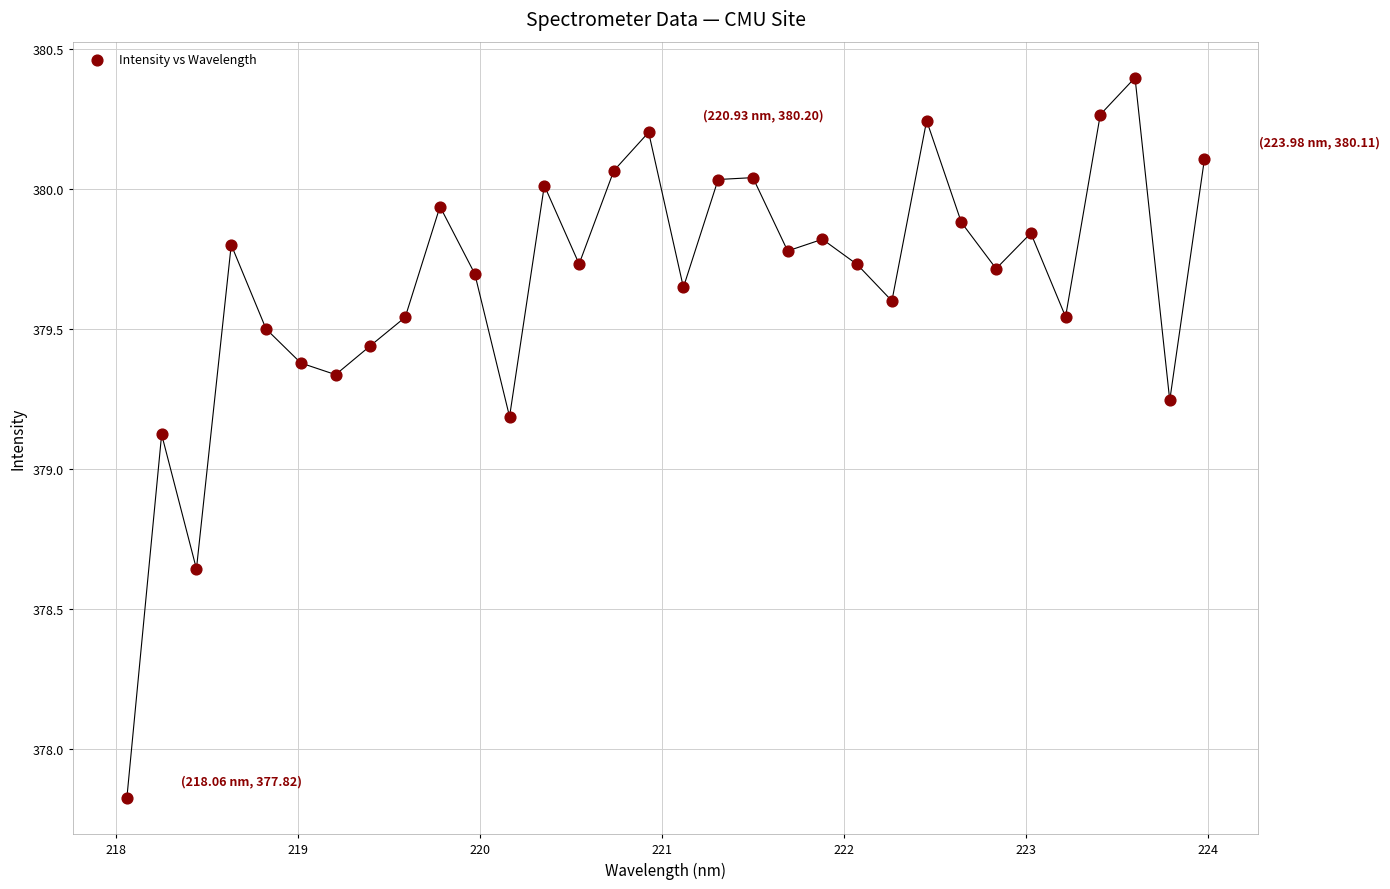

What Y value in the scatter plot is closest to 379?

379.1